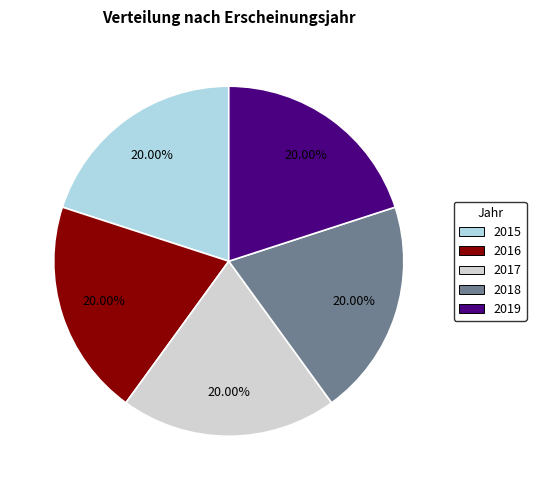

Approximately how many times larger is the value at 2017 compared to 2019?

1.0